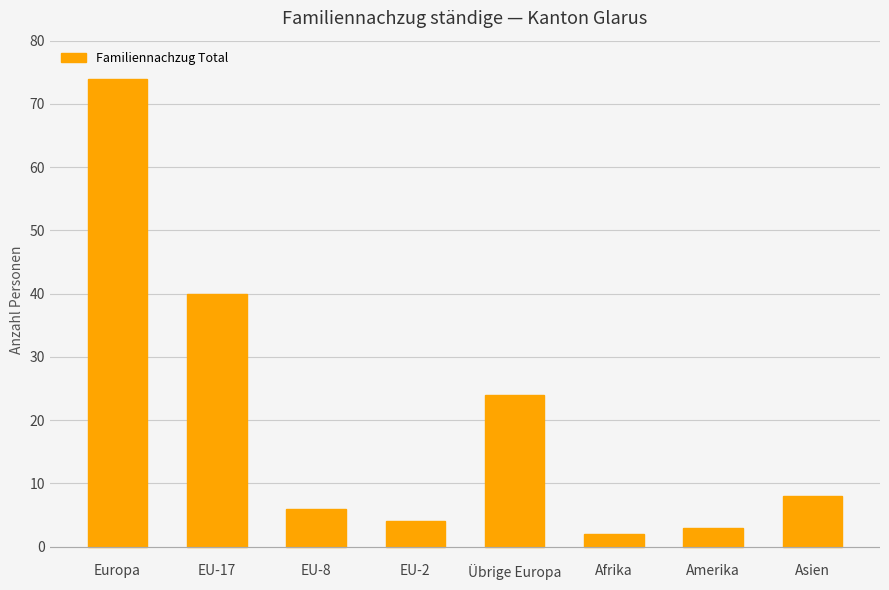

Are the bars grouped side by side (vs. stacked)?

No